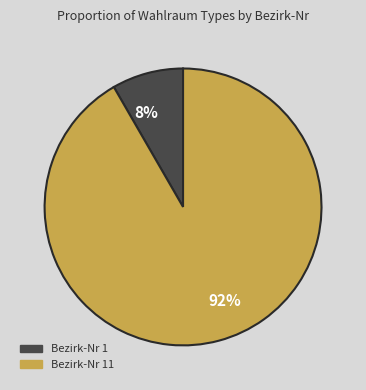

Do 92% and 8% together represent more than half of the pie?

Yes